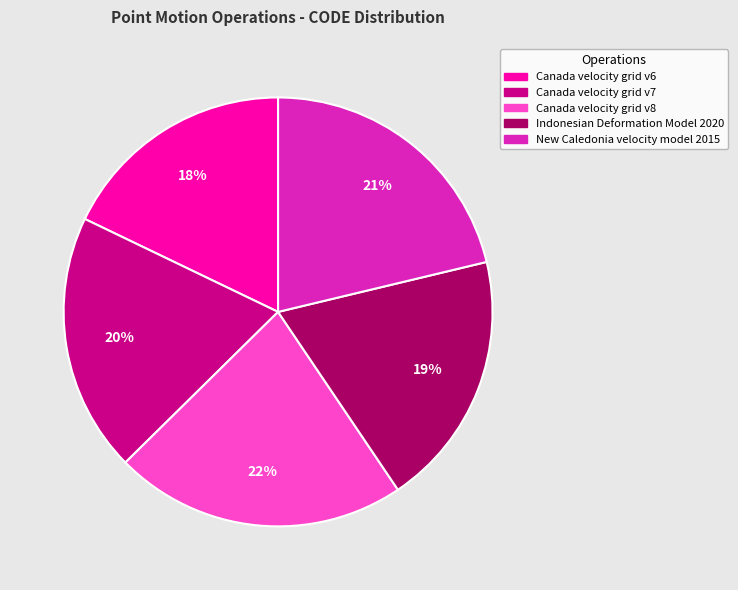

To the nearest percent, what portion does Canada velocity grid v7 represent?

20%